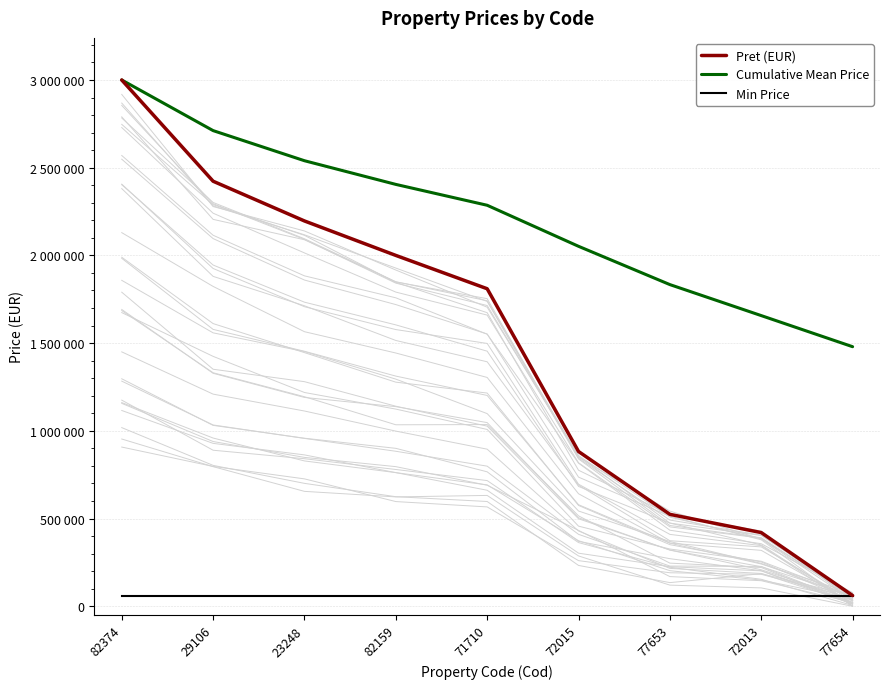

The value of Pret (EUR) at 72013 is 420000. True or false?

True